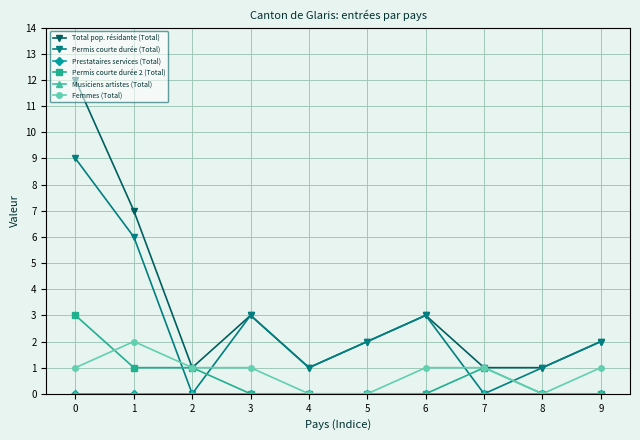

Does the chart have visible grid lines?

Yes